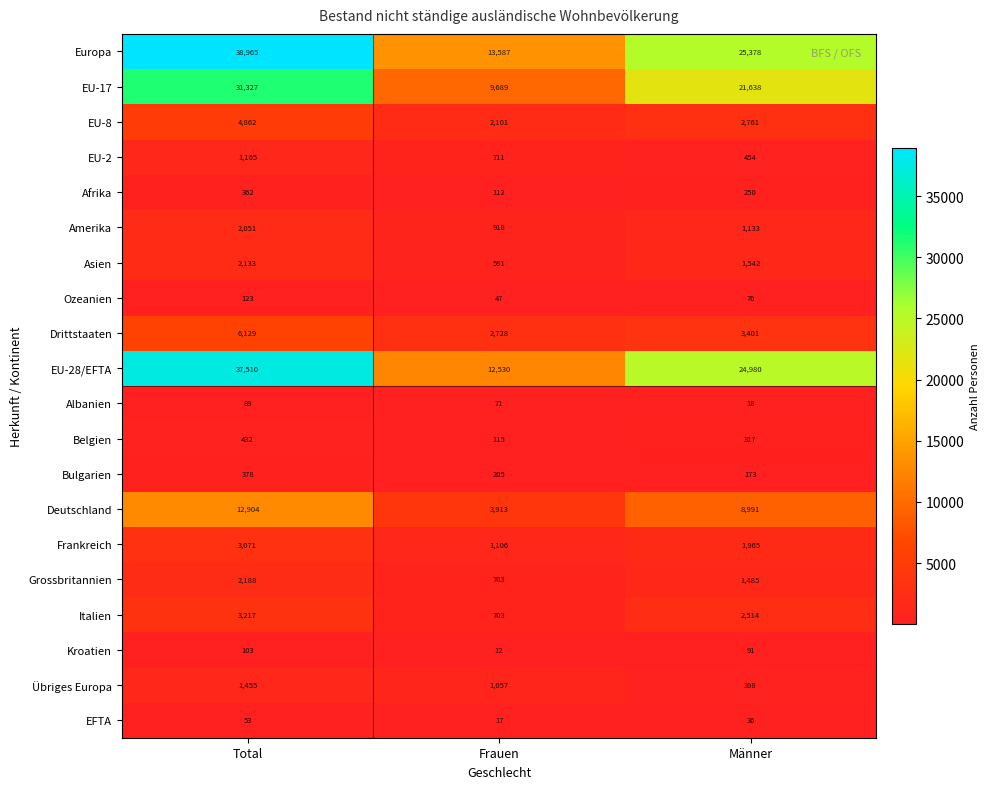

List the labels in order of Grossbritannien value, smallest first.

Frauen, Männer, Total